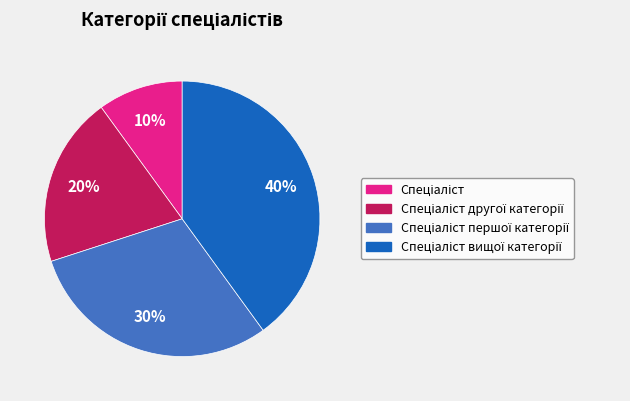

To the nearest percent, what is the average slice percentage?

25%